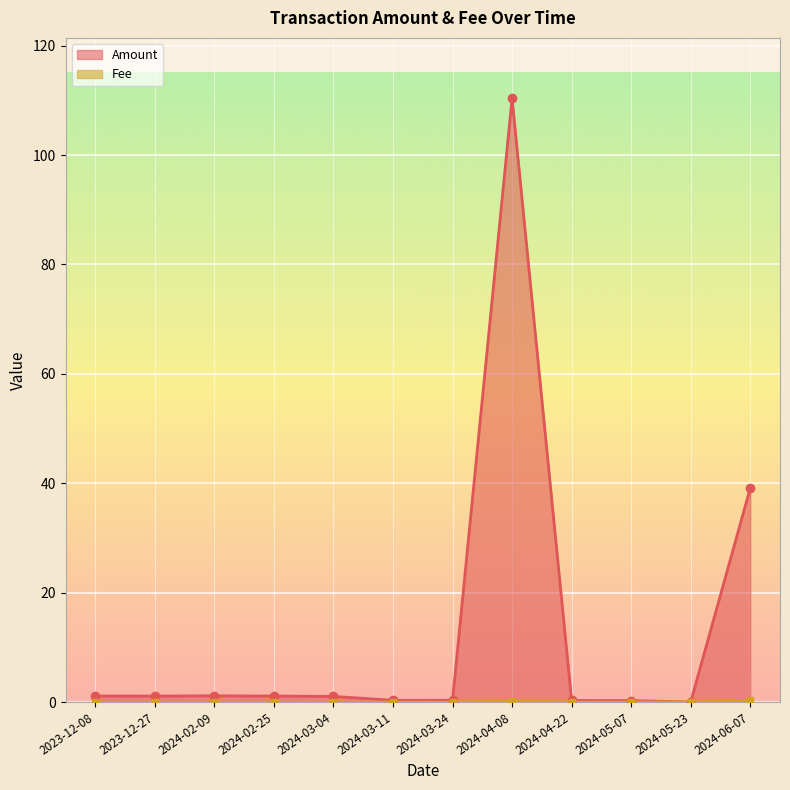

Which series has the largest total across all categories?

Amount